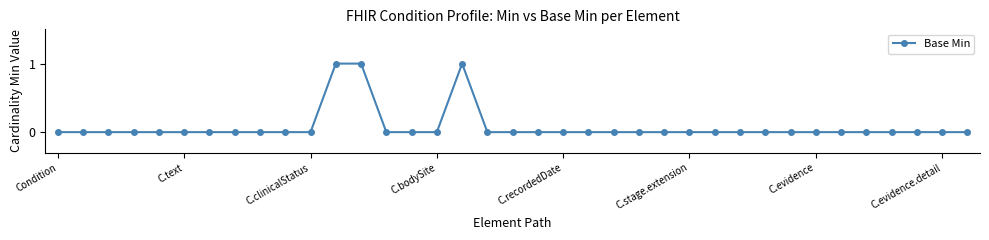

What is the sum of all values?

3